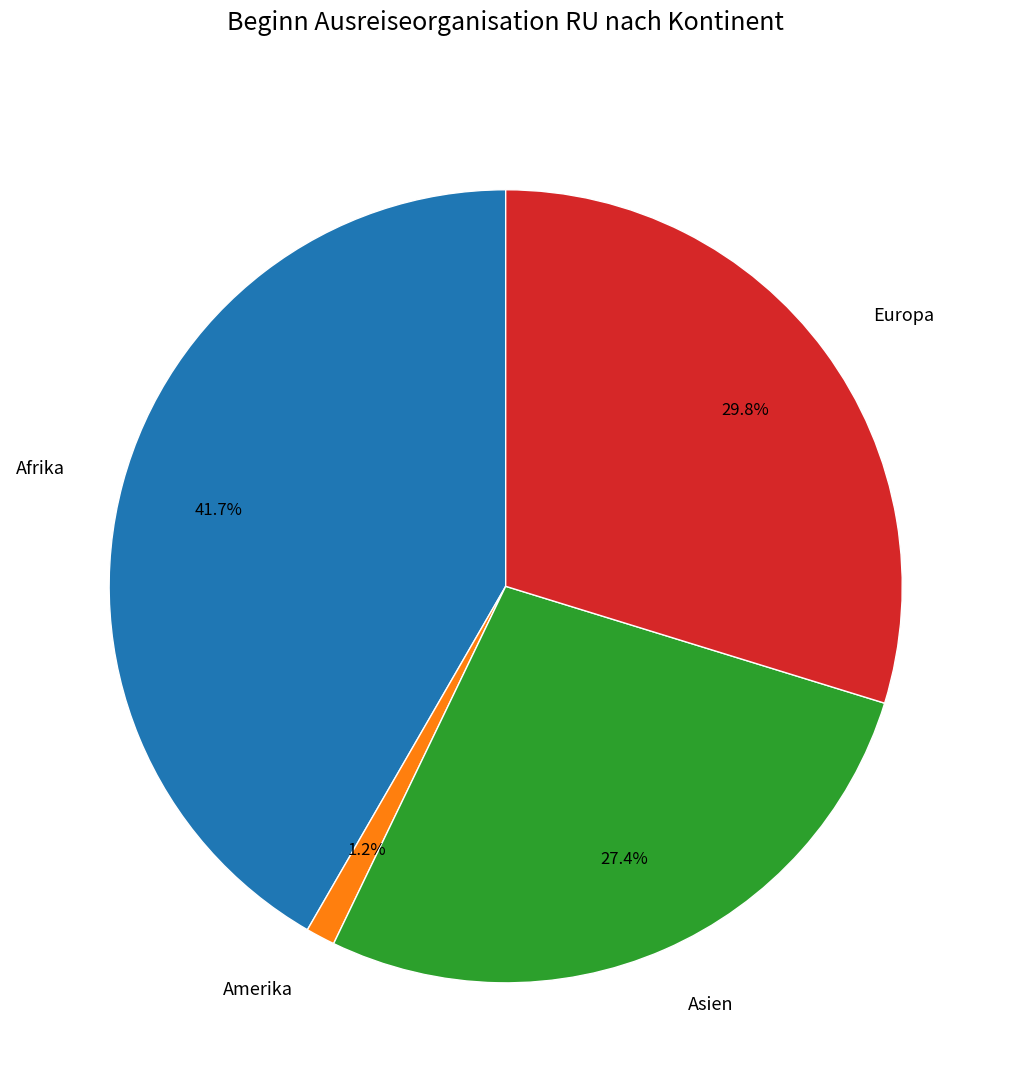

To the nearest percent, what is the average slice percentage?

25%